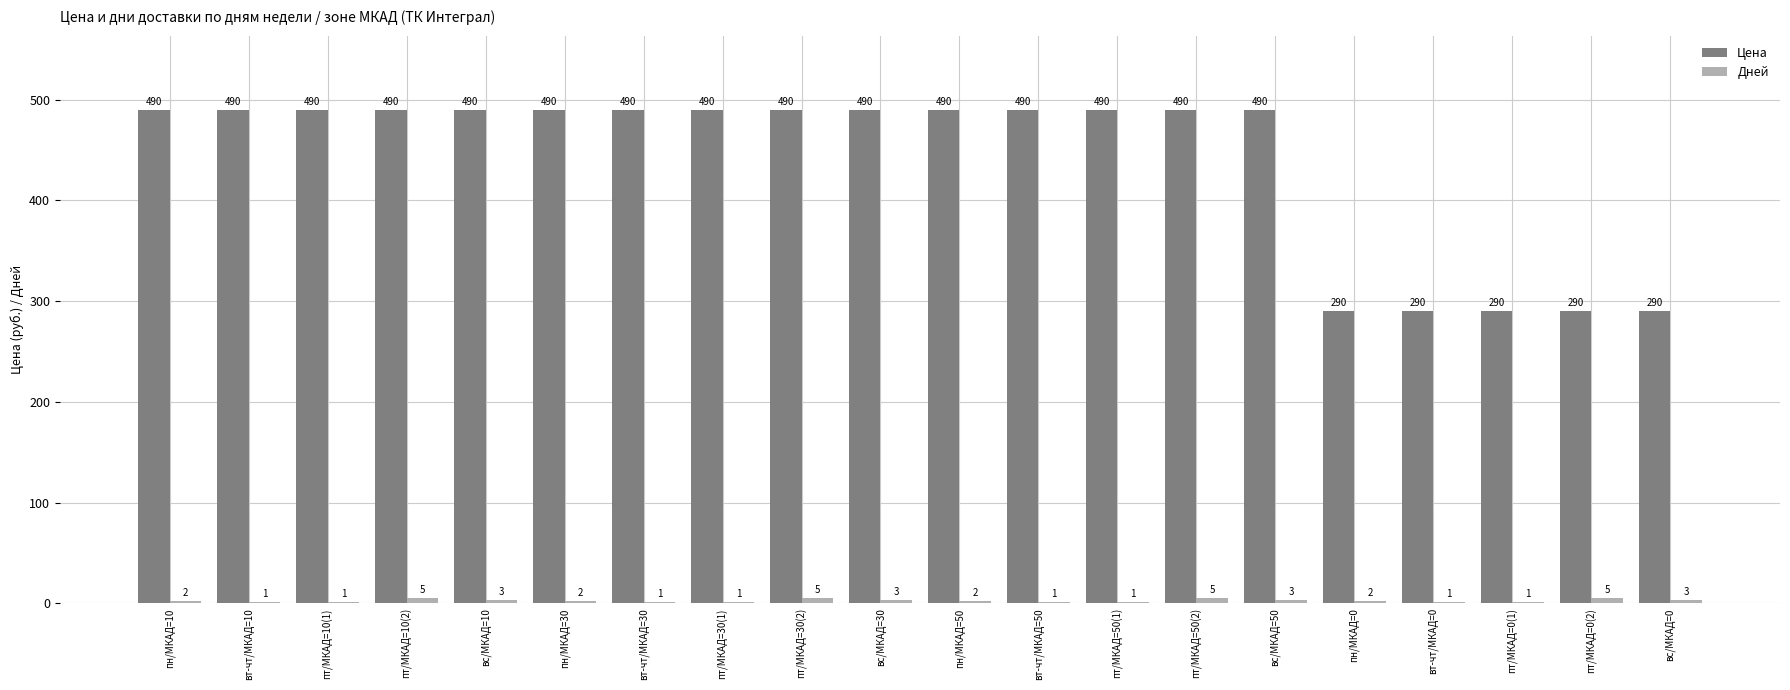

What is the sum of the Цена values at пт/МКАД=50(2) and пн/МКАД=30?

980